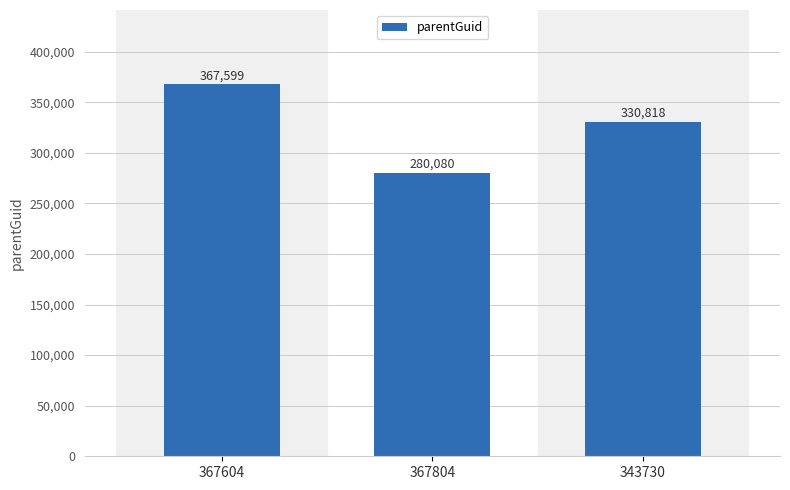

What is the average value?

326166